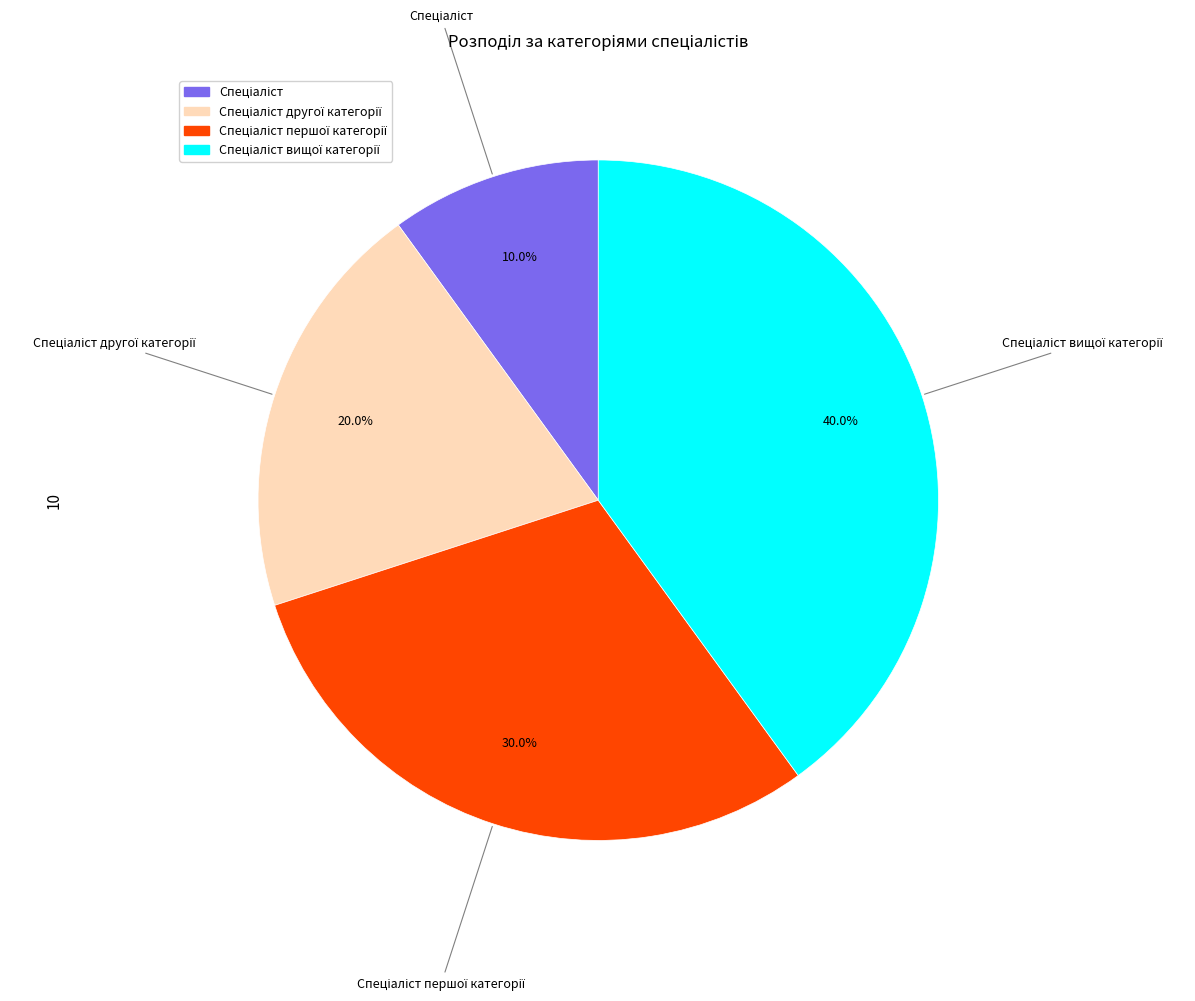

Is there a majority slice in this chart?

No